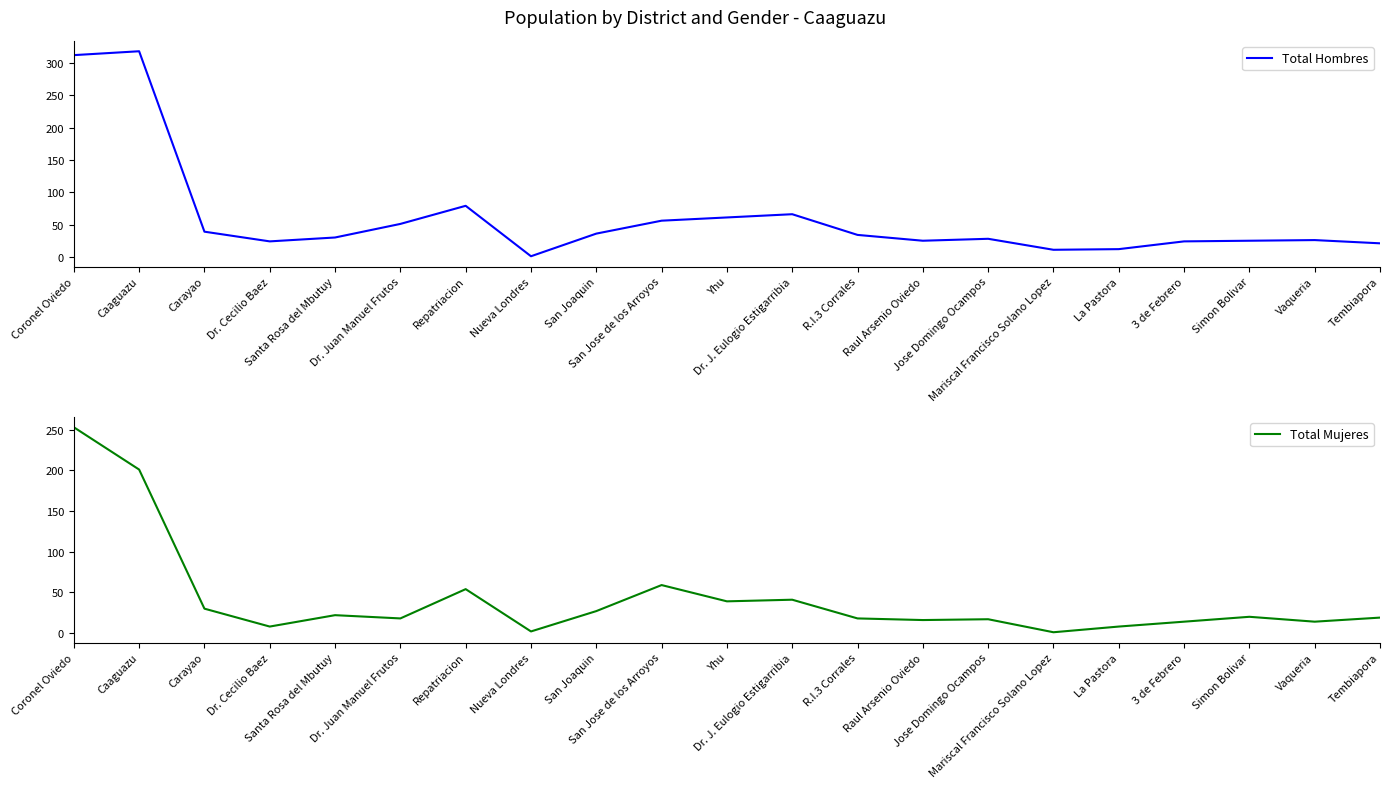

What is the label of the 15th point from the right?

Repatriacion